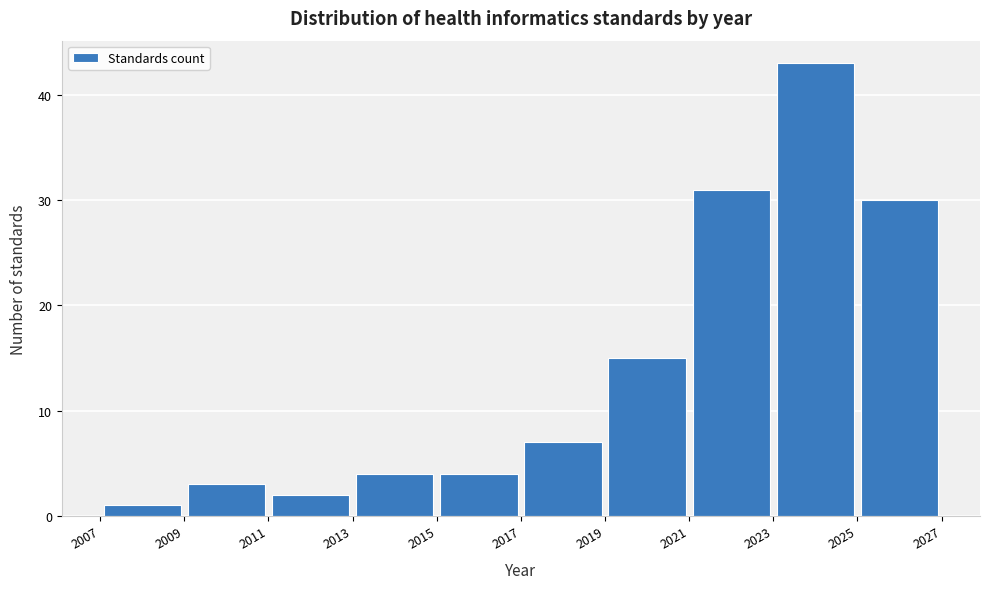

What is the height of the bar covering 2019 to 2021 on the x-axis? The values are not printed on the chart, so give them approximately, as read against the axis.

15